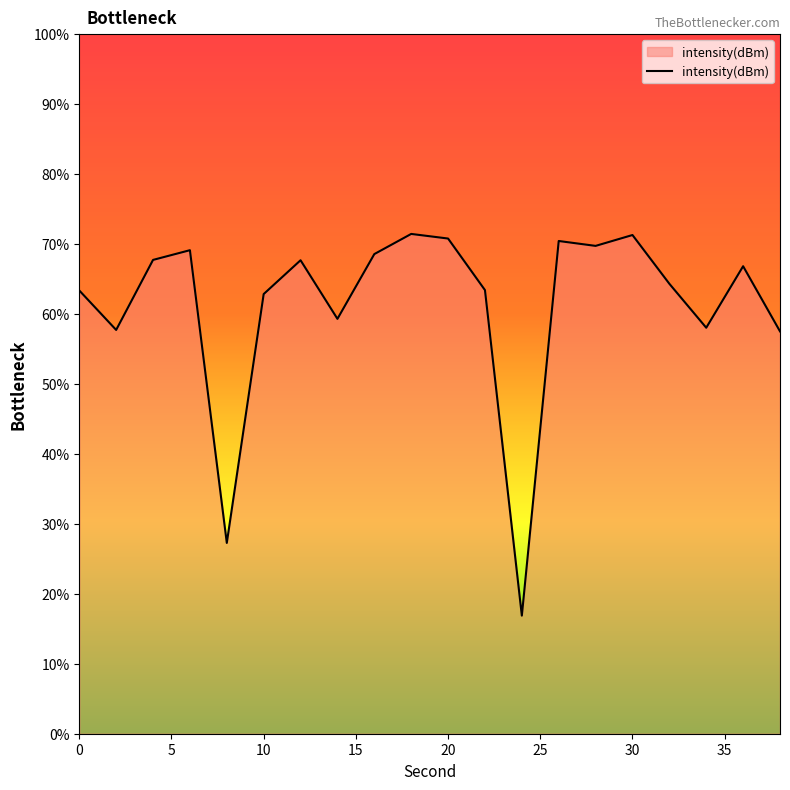

Rank the categories by value from highest to lowest.

18, 30, 20, 26, 28, 6, 16, 4, 12, 36, 32, 22, 0, 10, 14, 34, 2, 38, 8, 24